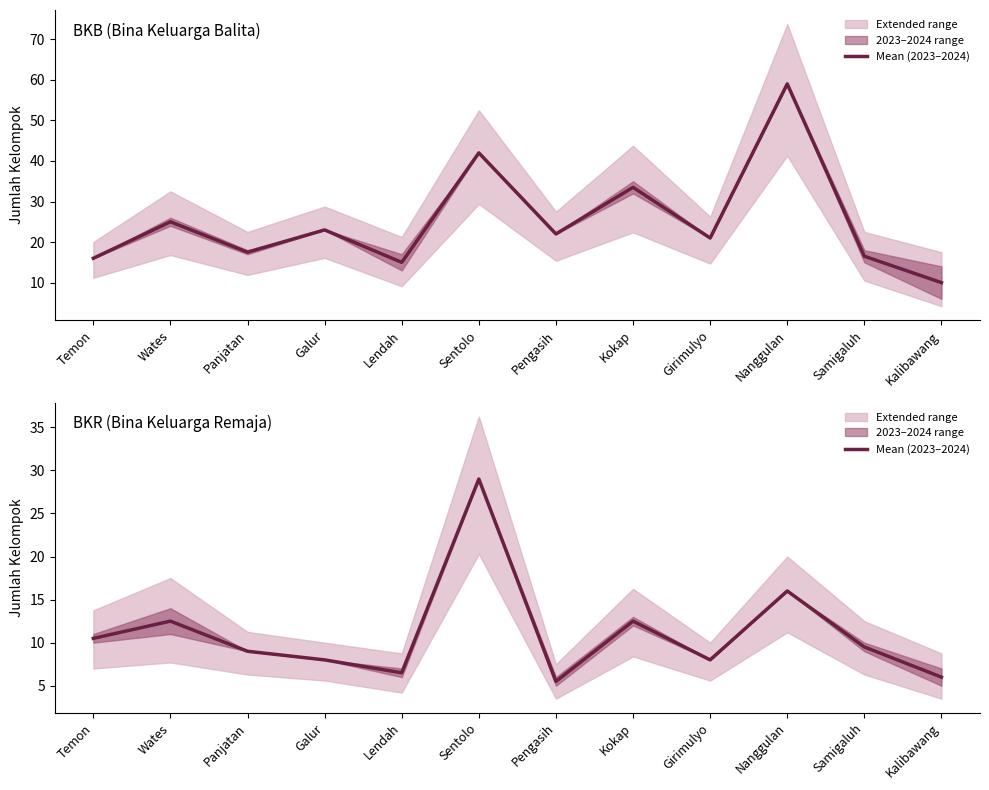

What is the average value?

11.1